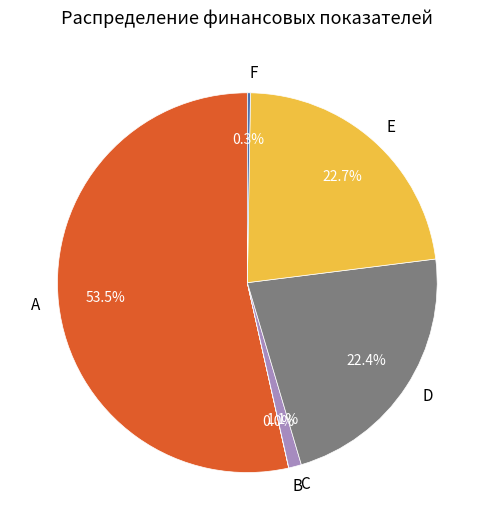

What percentage do C and E together represent?

23.8%